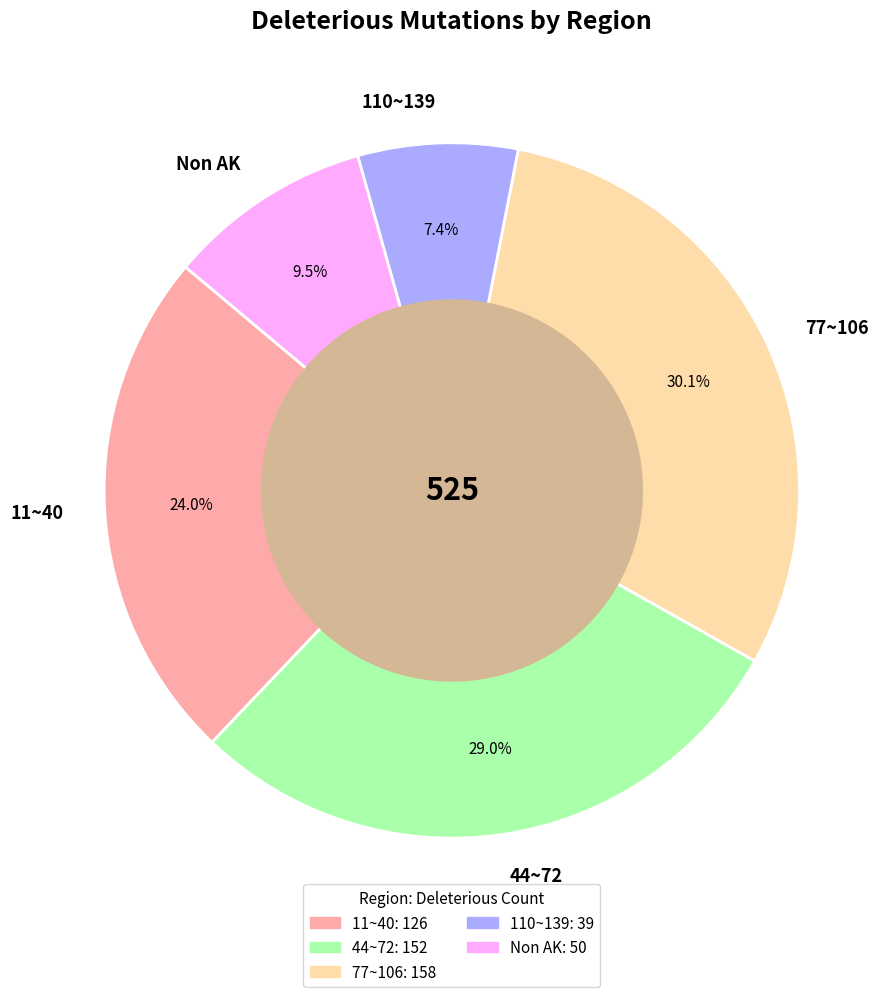

Which category has the biggest portion of the pie?

77~106